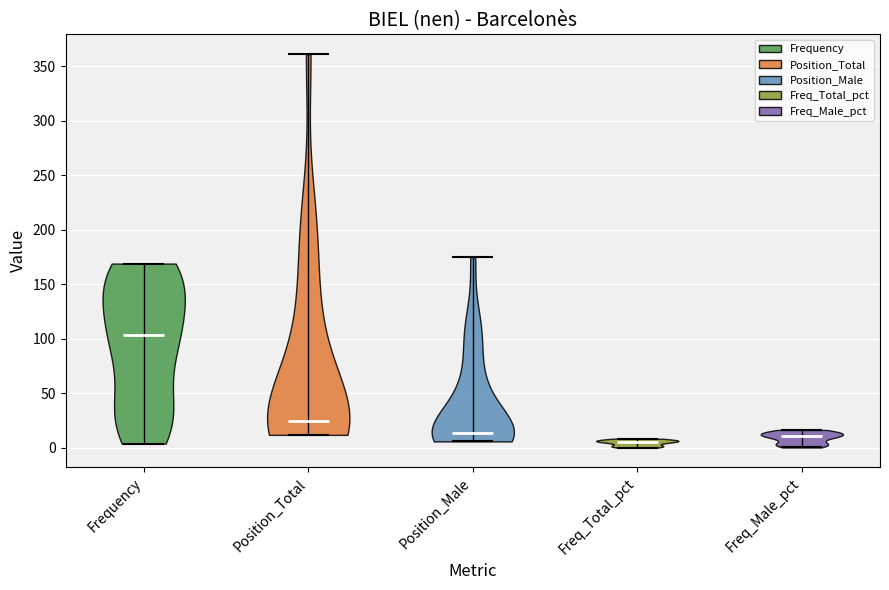

Reading left to right, read every violin against the y-axis: where its median line is, and the lowest and highest points it reaches. The values are not printed on the chart, so give them approximately, as read against the axis.

Frequency: median line 105, lowest point 5, highest point 170
Position_Total: median line 25, lowest point 10, highest point 360
Position_Male: median line 15, lowest point 5, highest point 175
Freq_Total_pct: median line 5, lowest point 0, highest point 10
Freq_Male_pct: median line 10, lowest point 0, highest point 15